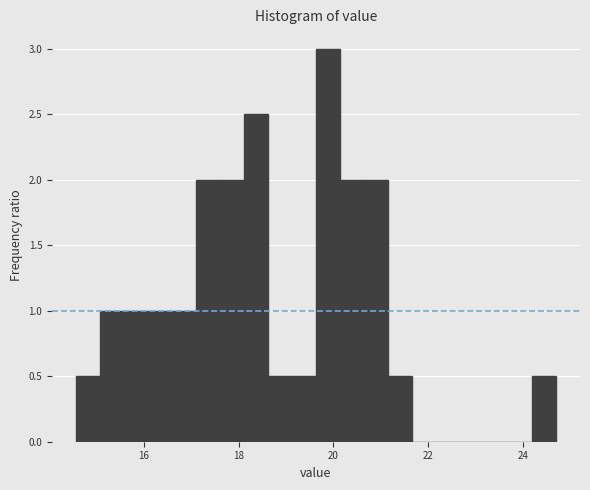

Around what value on the x-axis is the tallest bar? Give the approximate position of its centre, as read against the axis.

19.8